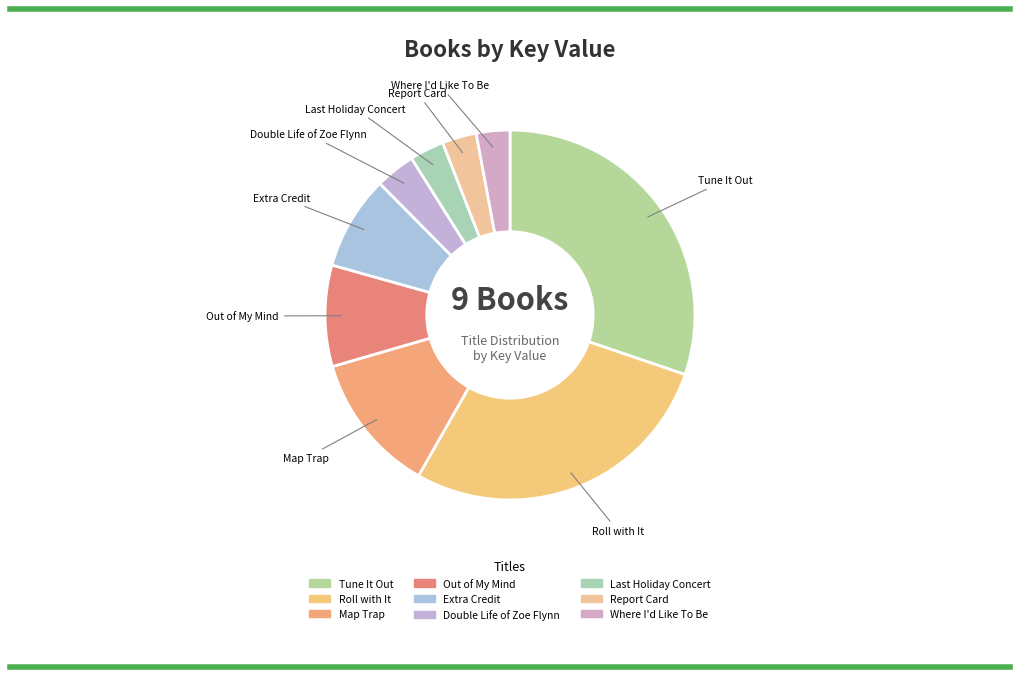

To the nearest percent, what is the combined percentage of Report Card and Out of My Mind?

12%